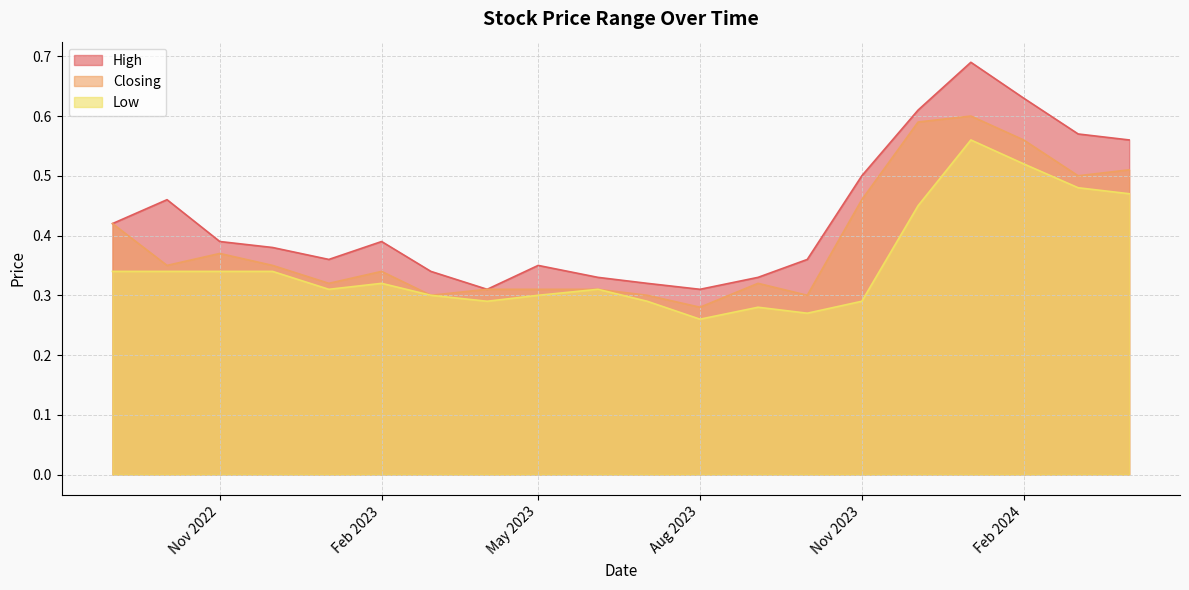

What is the highest value of the High series?

0.7